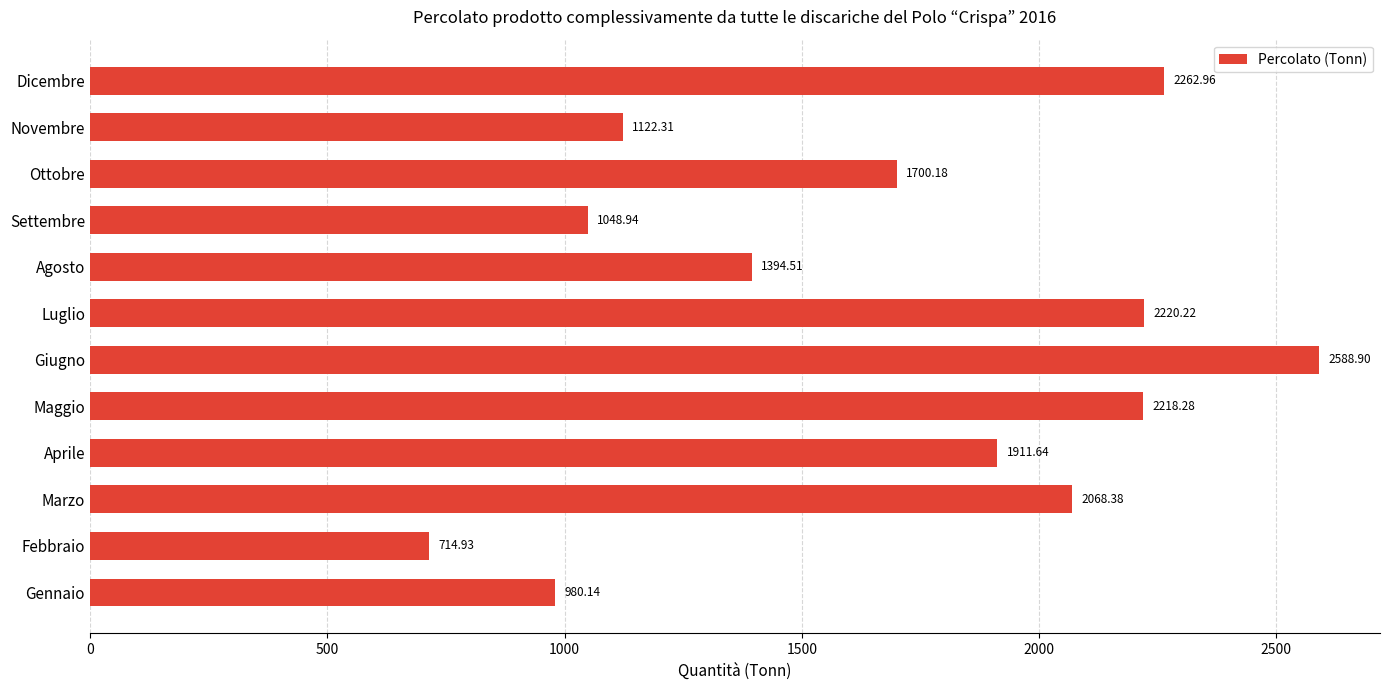

What is the minimum value shown in the chart?

714.9